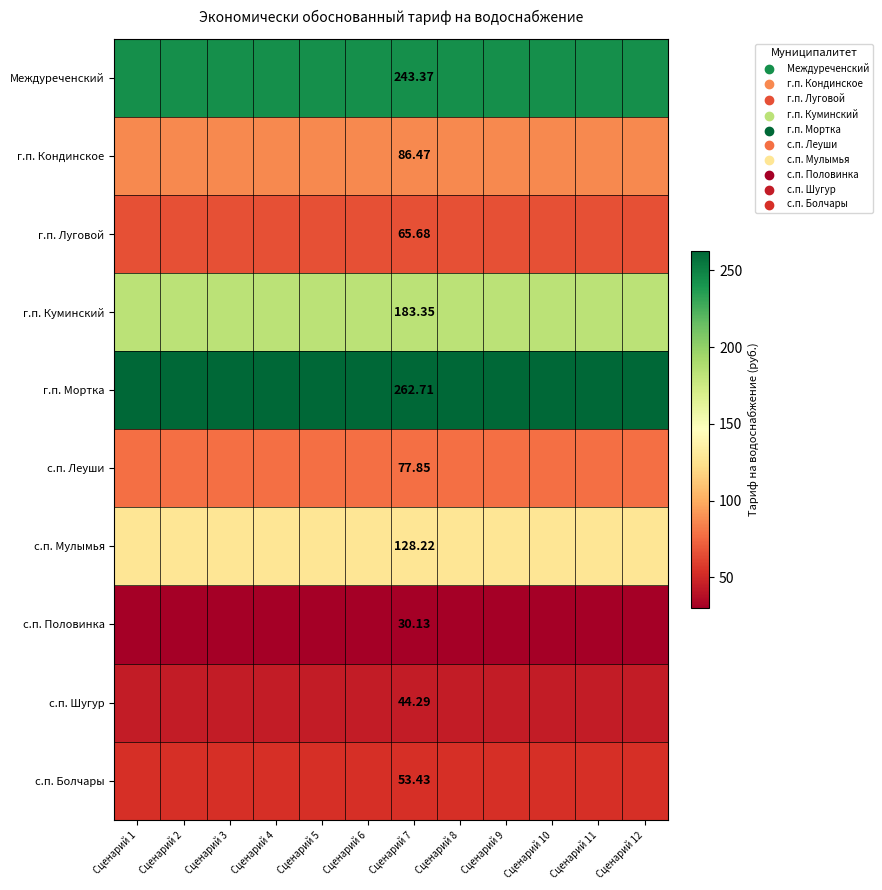

Which category has the highest value across all series?

Сценарий 1